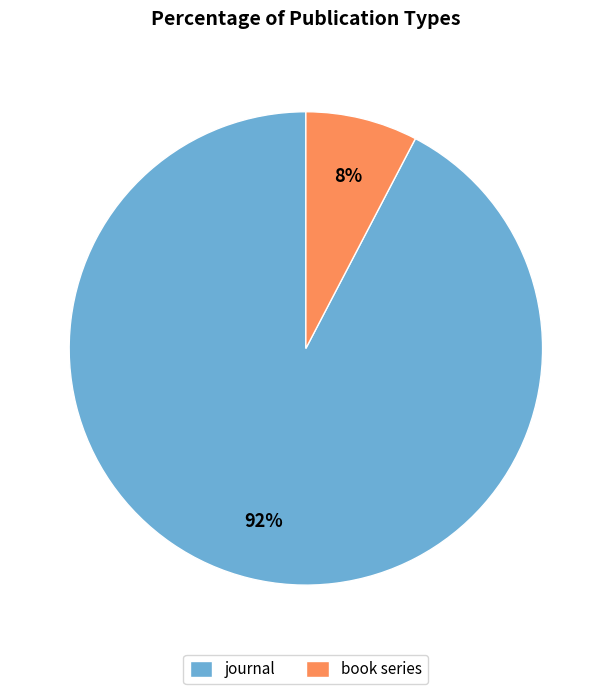

Combined, do journal and book series account for over 50%?

Yes